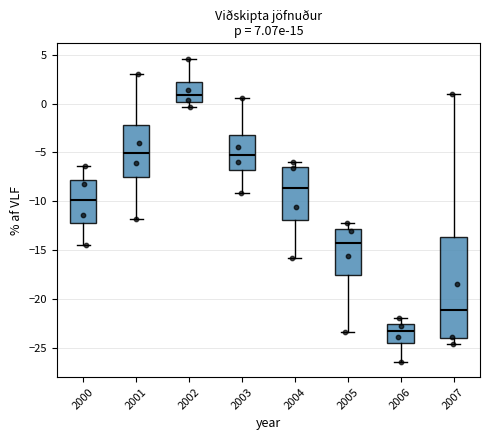

Which box is the tallest, from its lower edge to its upper edge?

2007